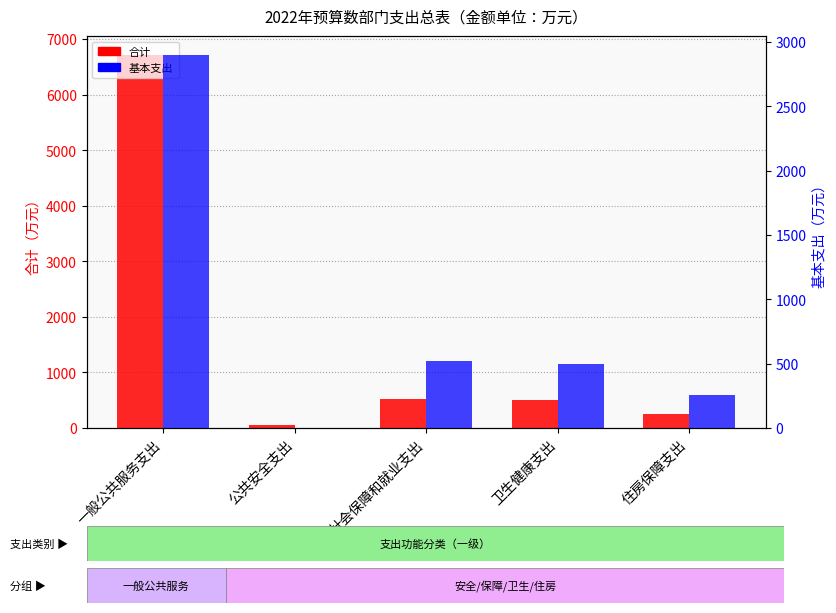

Is it true that 基本支出 equals 2901.5 at 一般公共服务支出?

True